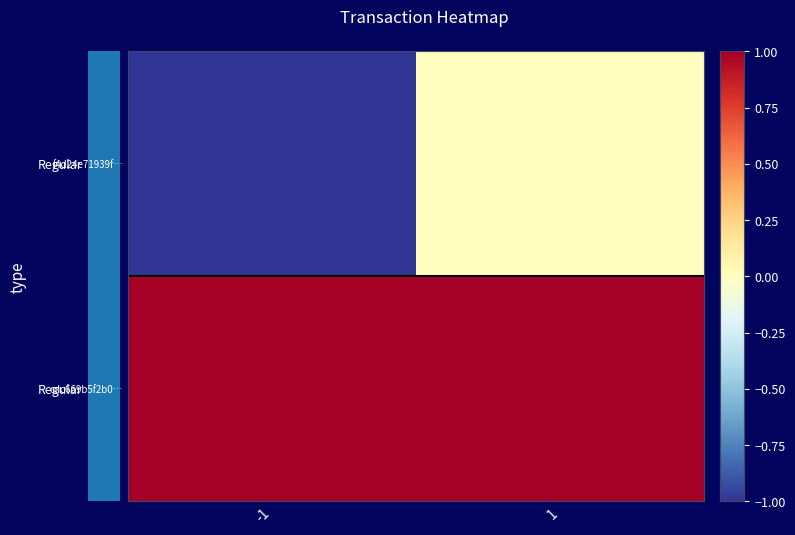

Rank the series at 1 from lowest to highest value.

f4d24e71939f…, cdc669b5f2b0…